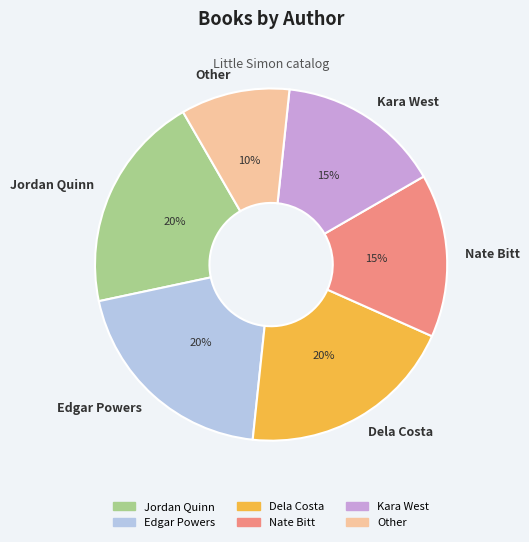

What is the smallest slice in the pie chart?

Other